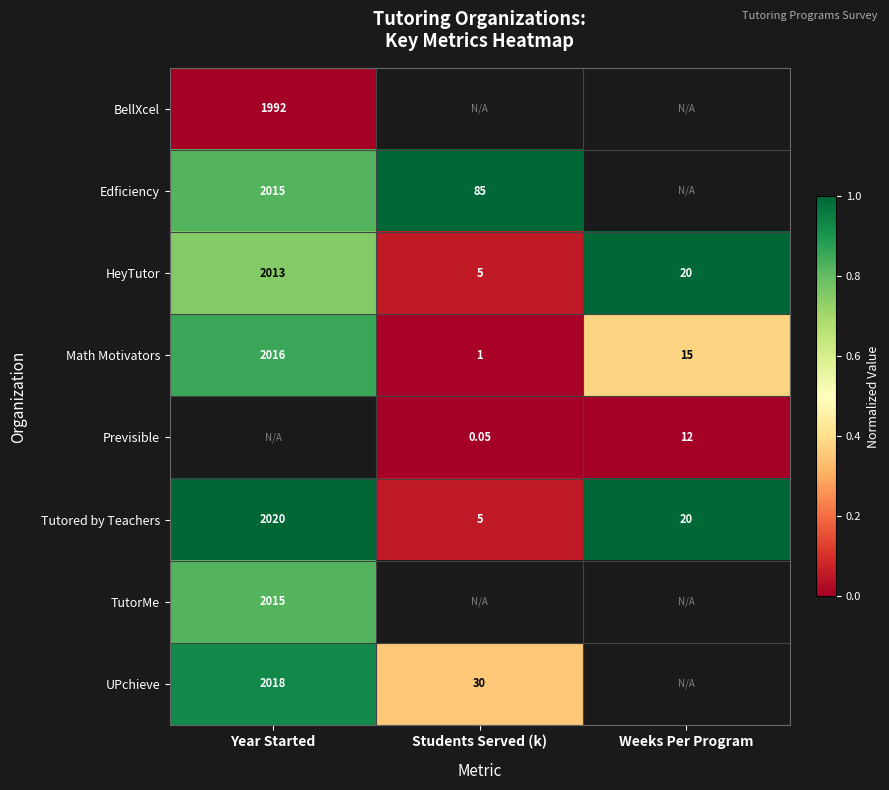

At how many categories does at least one series exceed 0?

3